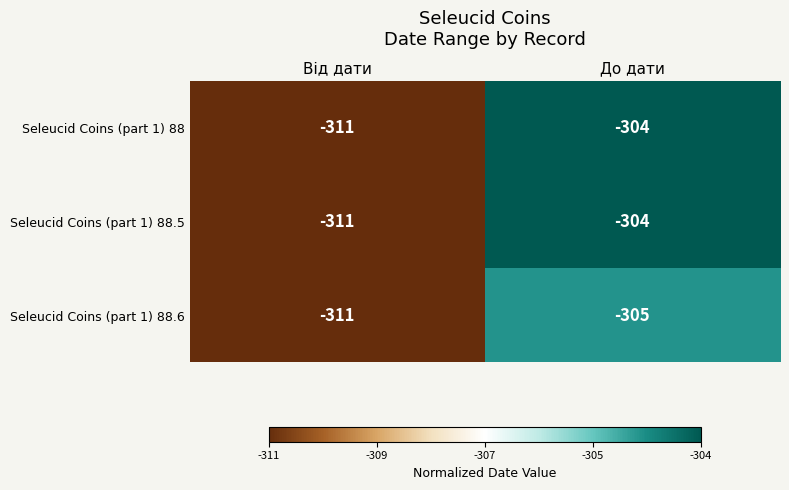

The Seleucid Coins (part 1) 88 series shows -79 at Від дати. True or false?

False